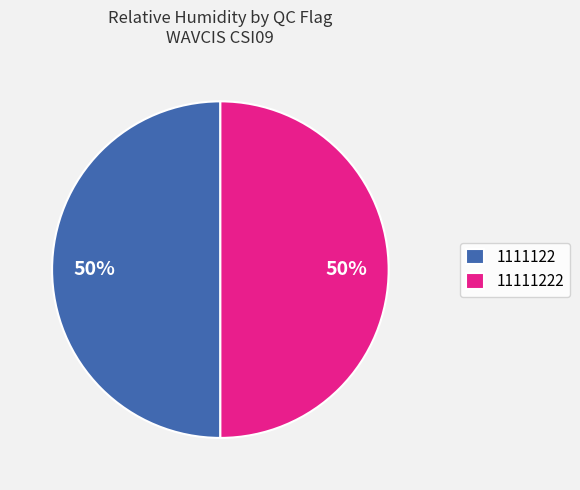

Approximately how many times larger is the value at 11111222 compared to 1111122?

1.0